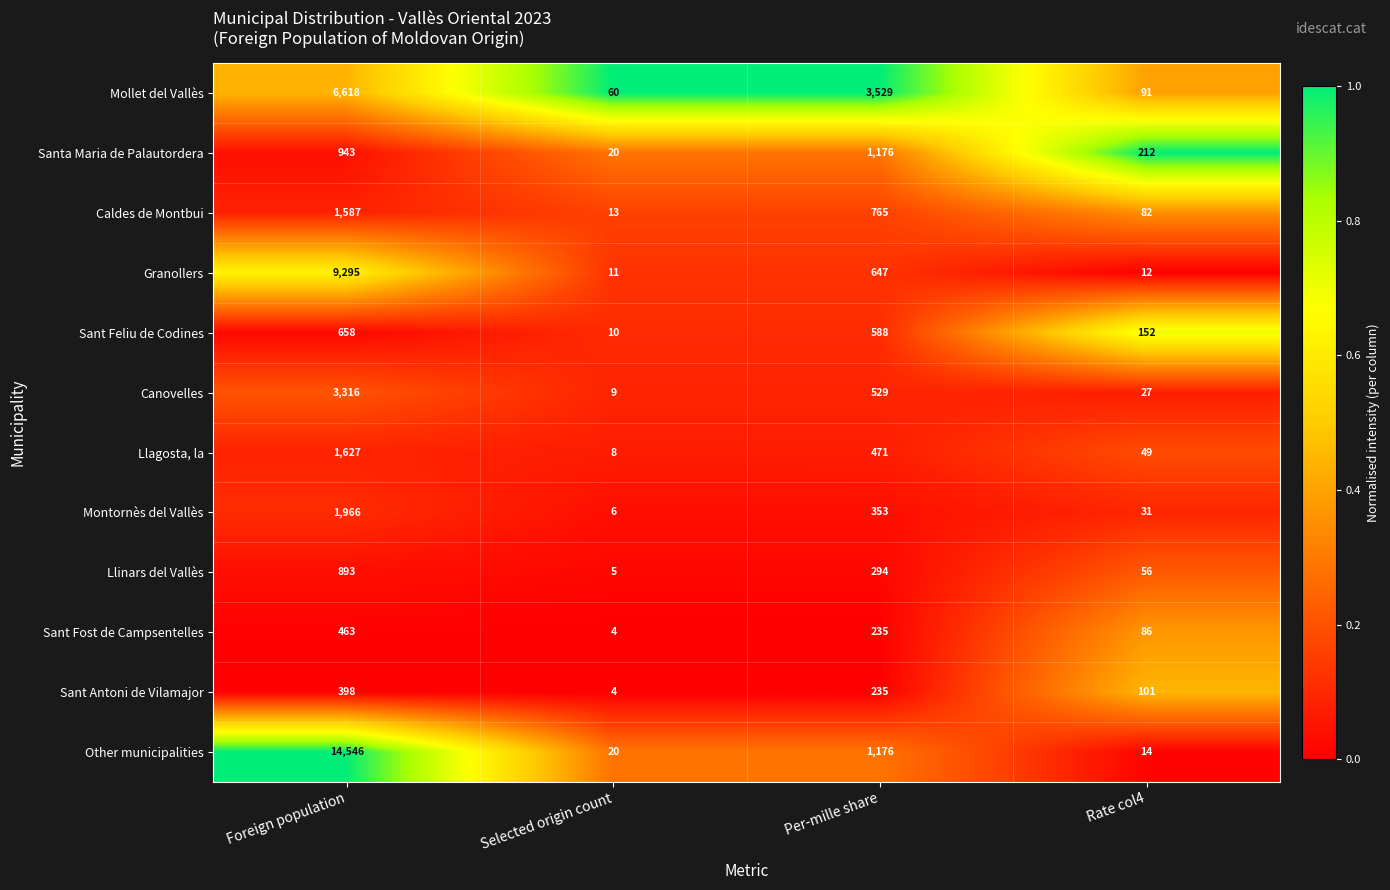

True or false: Montornès del Vallès has a value of 4 at Selected origin count.

False